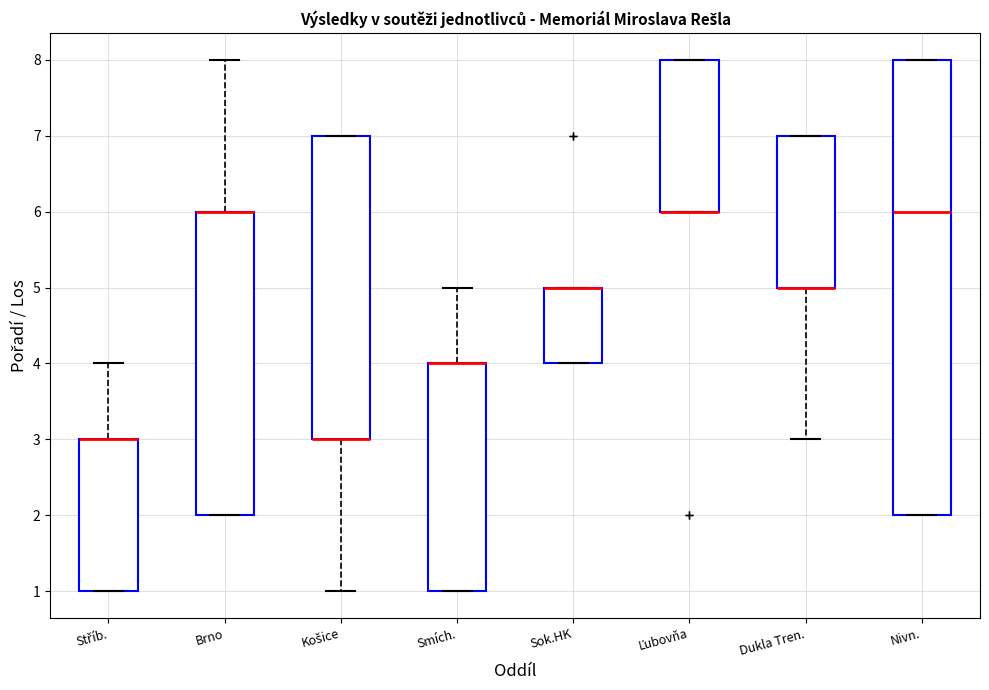

Reading left to right, read every box against the y-axis: the position of its median line, the range the box covers, and the ends of its whiskers. The values are not printed on the chart, so give them approximately, as read against the axis.

Stříb.: median 3 (drawn on the box's upper edge), box 1 to 3, whiskers 1 to 4
Brno: median 6 (drawn on the box's upper edge), box 2 to 6, whiskers 2 to 8
Košice: median 3 (drawn on the box's lower edge), box 3 to 7, whiskers 1 to 7
Smích.: median 4 (drawn on the box's upper edge), box 1 to 4, whiskers 1 to 5
Sok.HK: median 5 (drawn on the box's upper edge), box 4 to 5, whiskers 4 to 5
Ľubovňa: median 6 (drawn on the box's lower edge), box 6 to 8, whiskers 6 to 8
Dukla Tren.: median 5 (drawn on the box's lower edge), box 5 to 7, whiskers 3 to 7
Nivn.: median 6, box 2 to 8, whiskers 2 to 8